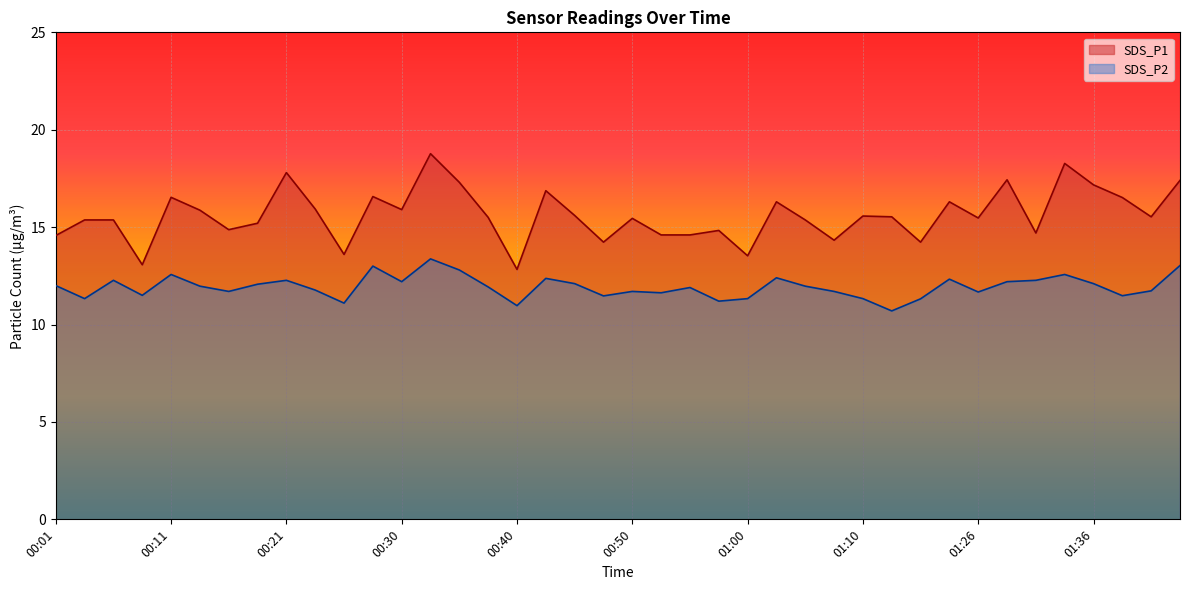

Reading right to left, extract all data points from this chart.

SDS_P1: 01:51=17.4	01:40=15.5	01:38=16.5	01:36=17.2	01:33=18.3	01:31=14.7	01:28=17.4	01:26=15.5	01:23=16.3	01:15=14.2	01:13=15.5	01:10=15.6	01:07=14.3	01:05=15.4	01:03=16.3	01:00=13.5	00:58=14.8	00:55=14.6	00:53=14.6	00:50=15.4	00:48=14.2	00:45=15.6	00:43=16.9	00:40=12.8	00:38=15.5	00:35=17.3	00:33=18.8	00:30=15.9	00:28=16.6	00:25=13.6	00:23=15.9	00:21=17.8	00:18=15.2	00:16=14.9	00:13=15.9	00:11=16.5	00:08=13.1	00:06=15.4	00:03=15.4	00:01=14.6
SDS_P2: 01:51=13.0	01:40=11.7	01:38=11.5	01:36=12.1	01:33=12.6	01:31=12.3	01:28=12.2	01:26=11.7	01:23=12.3	01:15=11.3	01:13=10.7	01:10=11.3	01:07=11.7	01:05=12.0	01:03=12.4	01:00=11.3	00:58=11.2	00:55=11.9	00:53=11.6	00:50=11.7	00:48=11.5	00:45=12.1	00:43=12.4	00:40=11.0	00:38=11.9	00:35=12.8	00:33=13.4	00:30=12.2	00:28=13.0	00:25=11.1	00:23=11.8	00:21=12.3	00:18=12.1	00:16=11.7	00:13=12.0	00:11=12.6	00:08=11.5	00:06=12.3	00:03=11.3	00:01=12.0